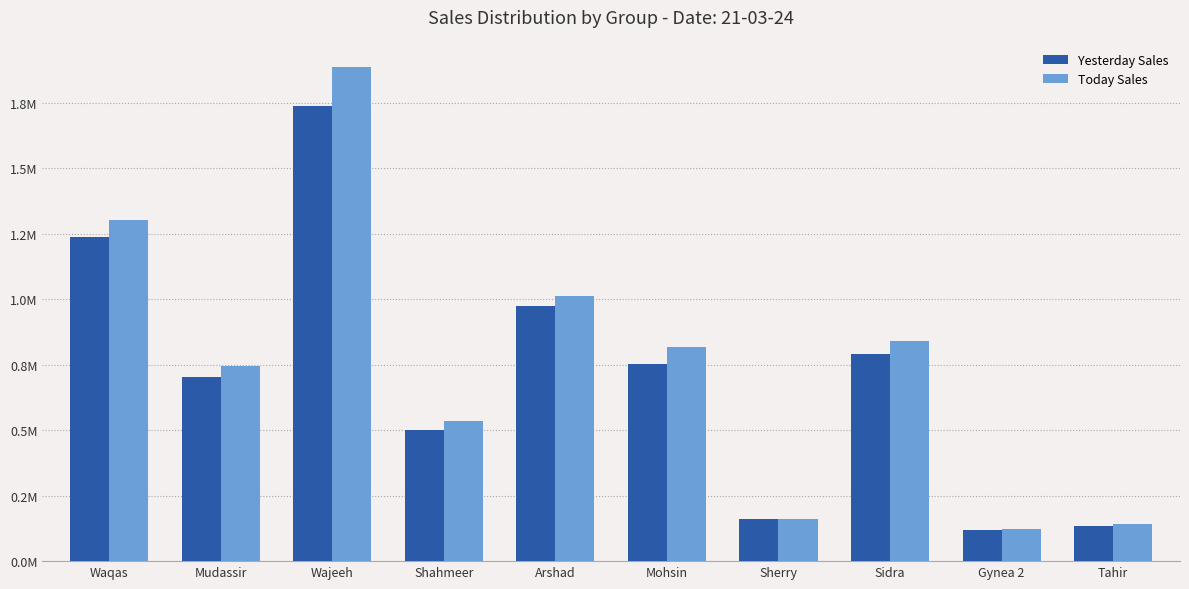

Reading left to right, what are all the values shown in this chart?

Yesterday Sales: Waqas=1238566	Mudassir=702089	Wajeeh=1735792	Shahmeer=502220	Arshad=972269	Mohsin=751457	Sherry=159767	Sidra=791129	Gynea 2=118824	Tahir=134484
Today Sales: Waqas=1301991	Mudassir=744545	Wajeeh=1885196	Shahmeer=535282	Arshad=1011317	Mohsin=815298	Sherry=159767	Sidra=840333	Gynea 2=123017	Tahir=143402